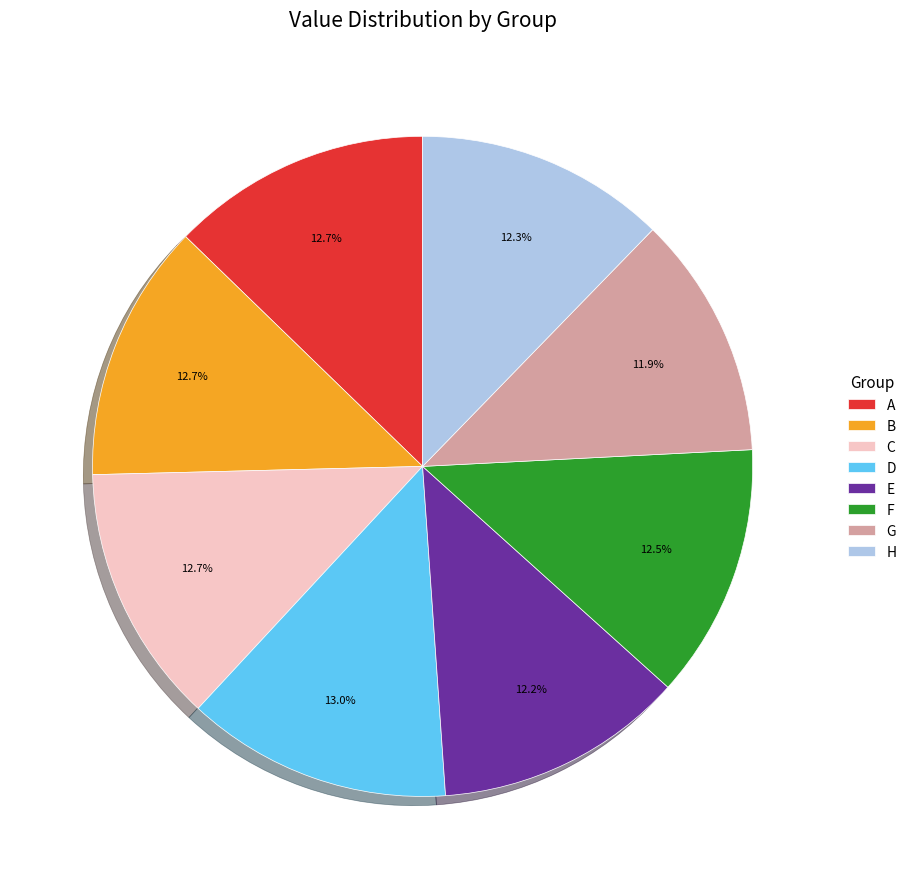

Does H account for over 50% of the chart?

No